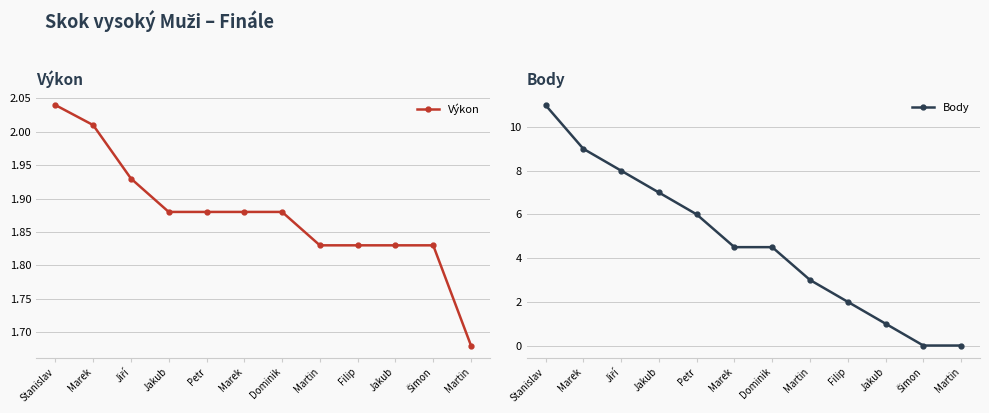

What is the label of the 3rd point from the left?

Jiří